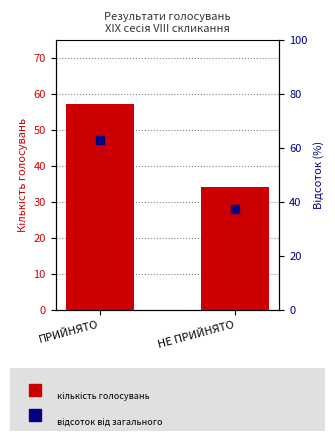

What position from the right is ПРИЙНЯТО?

2